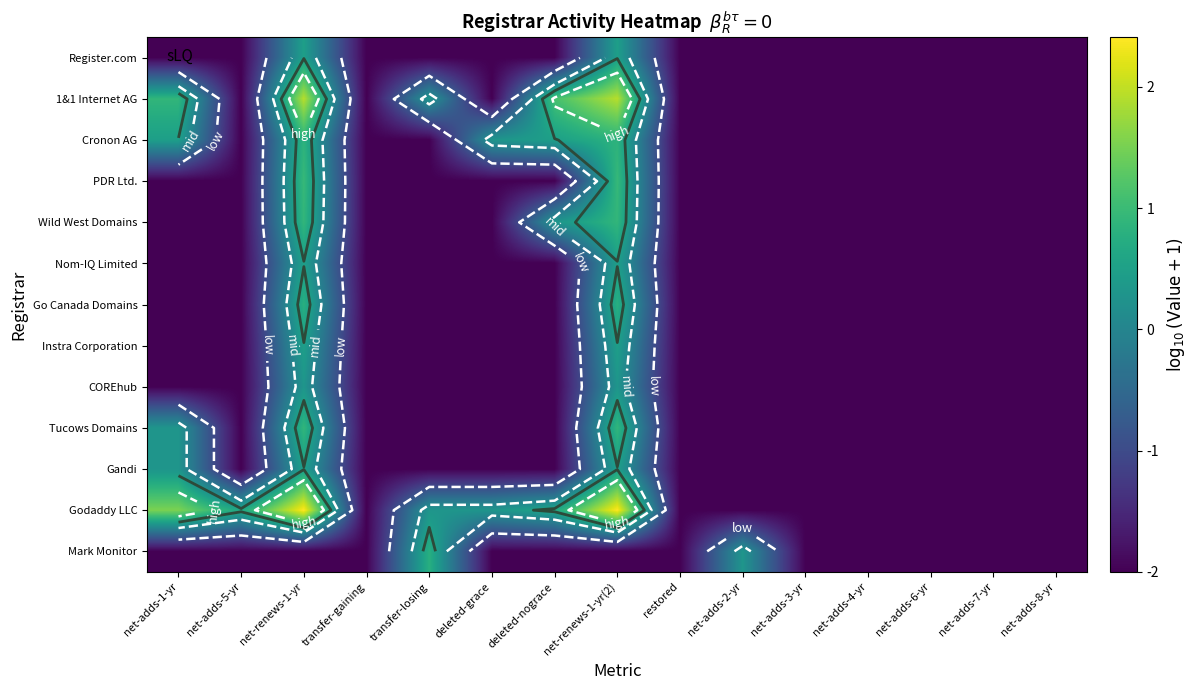

The value of 1&1 Internet AG at restored is -3.2. True or false?

False